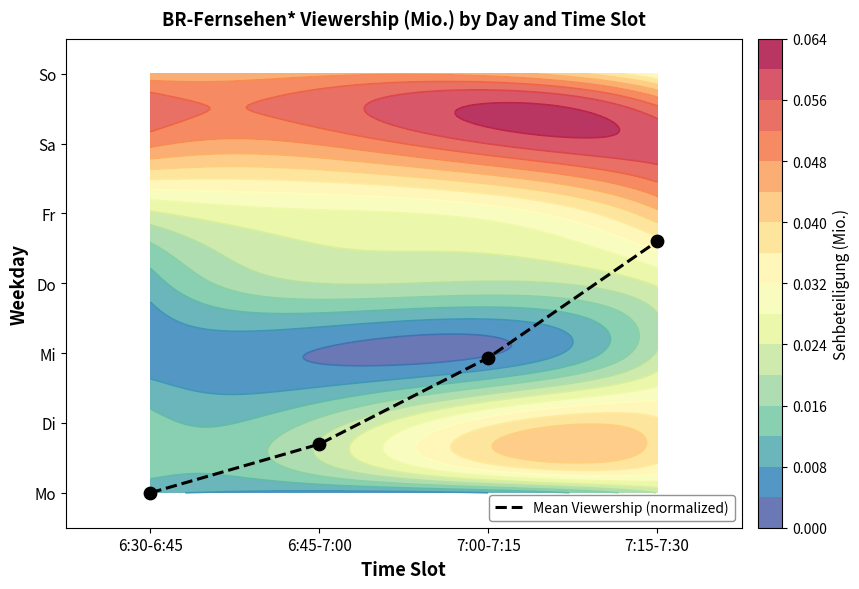

How many distinct data groups are displayed?

1